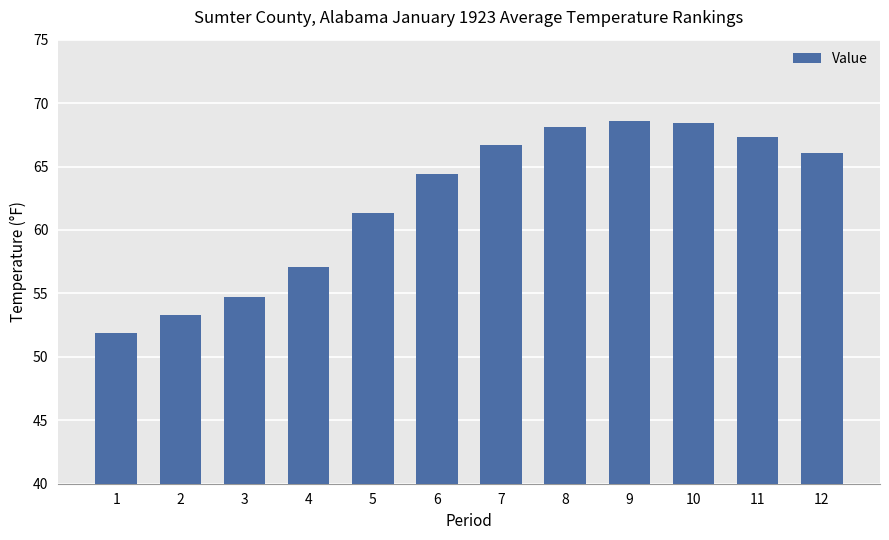

Reading right to left, transcribe all the data shown in this chart.

66.1	67.3	68.4	68.6	68.1	66.7	64.4	61.3	57.1	54.7	53.3	51.9